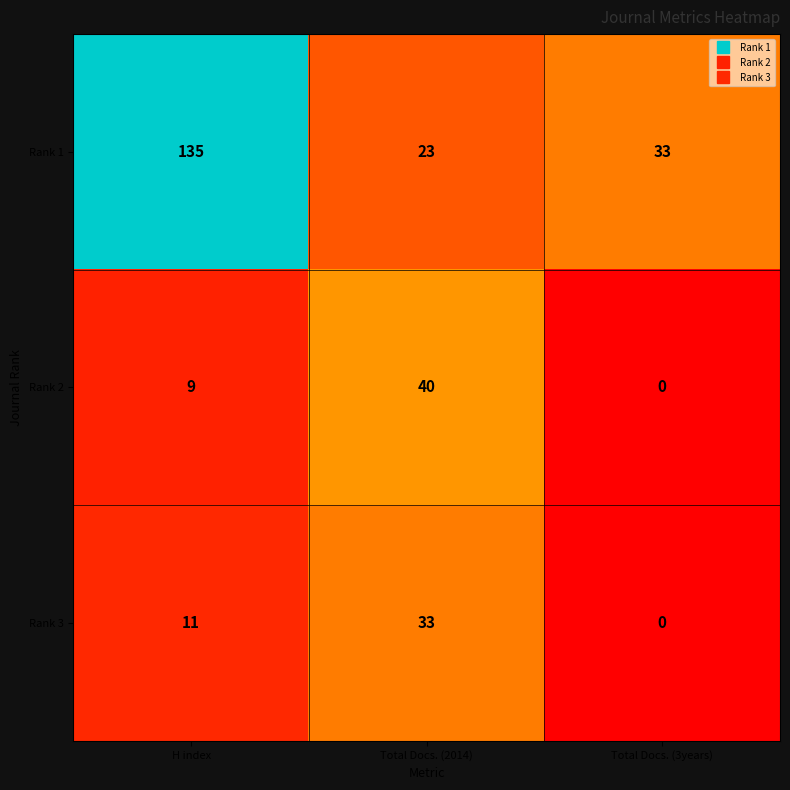

What is the spread (max minus min) of values at Total Docs. (2014)?

17